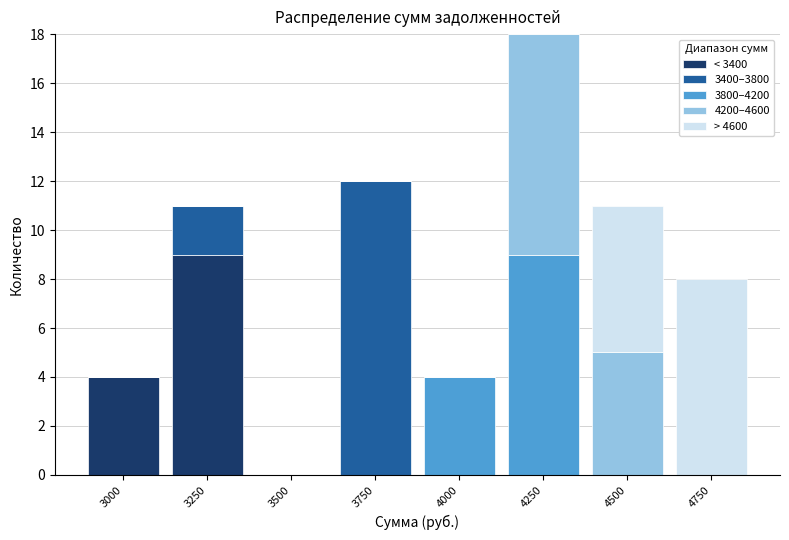

The value of < 3400 at 4250 is 0. True or false?

True